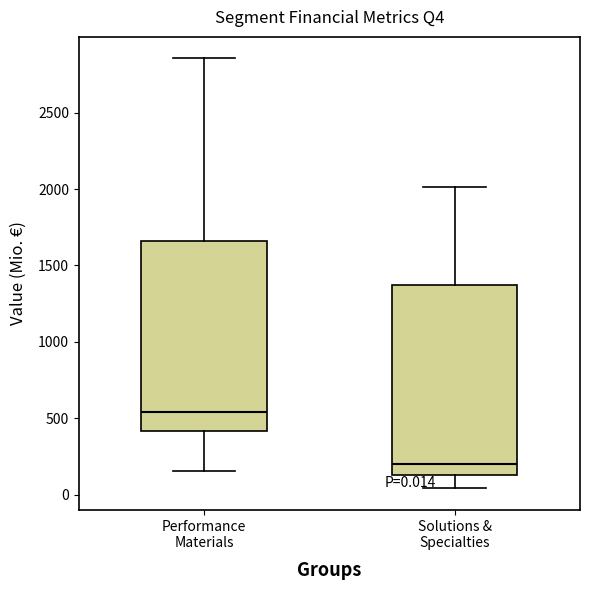

Which box has the lowest median line?

Solutions & Specialties